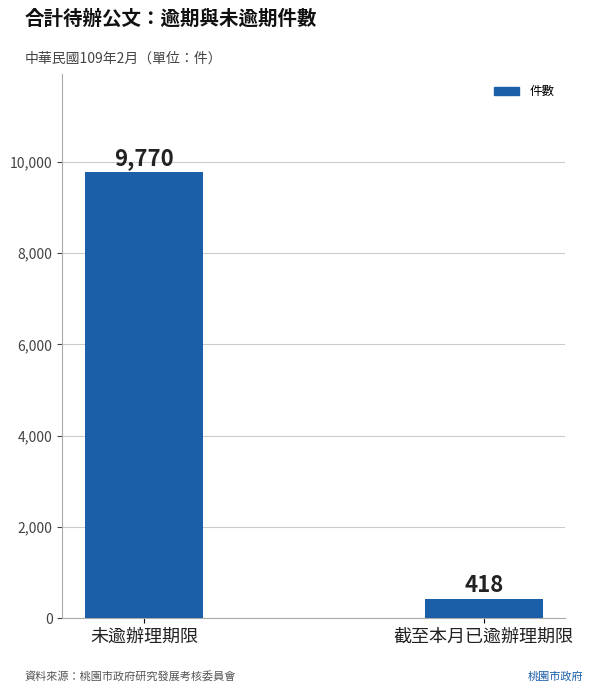

The chart shows a value of 418 at 截至本月已逾辦理期限. True or false?

True